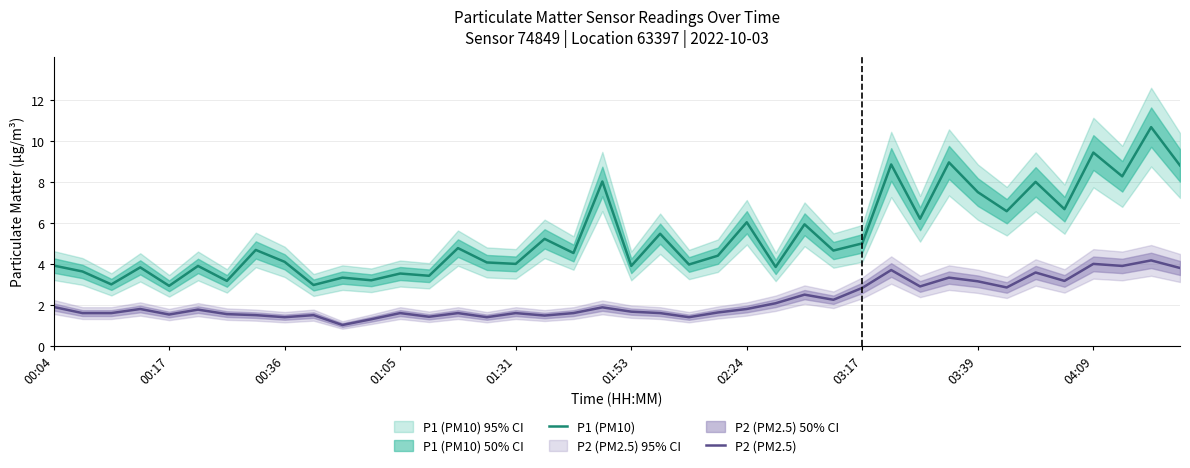

True or false: P1 (PM10) has a value of 3.9 at 01:53.

True